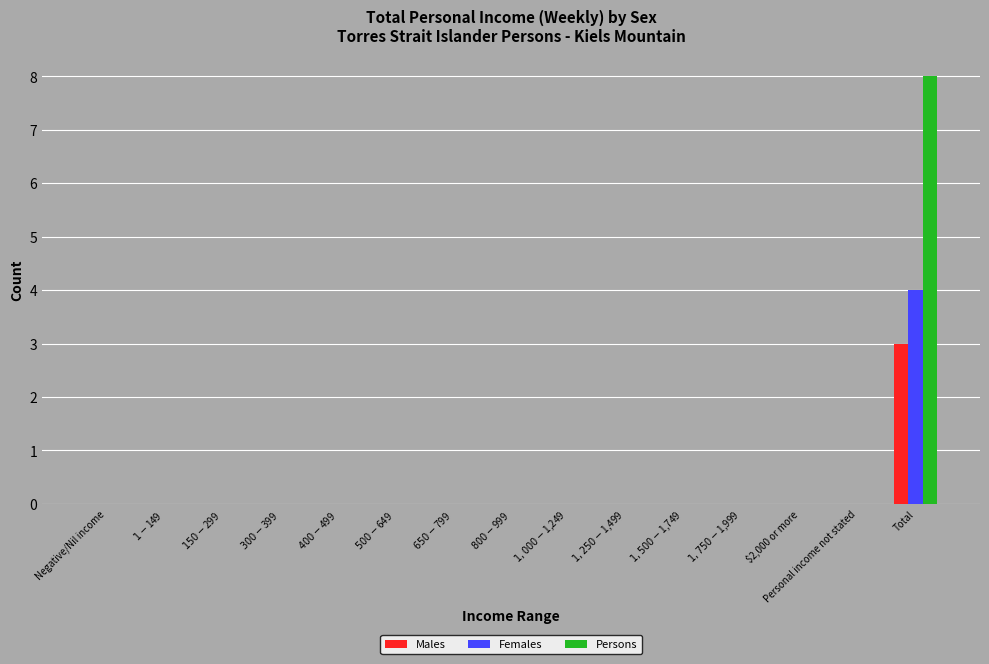

Reading right to left, list all the values displayed in this chart.

Males: Total=3	Personal income not stated=0	$2,000 or more=0	$1,750-$1,999=0	$1,500-$1,749=0	$1,250-$1,499=0	$1,000-$1,249=0	$800-$999=0	$650-$799=0	$500-$649=0	$400-$499=0	$300-$399=0	$150-$299=0	$1-$149=0	Negative/Nil income=0
Females: Total=4	Personal income not stated=0	$2,000 or more=0	$1,750-$1,999=0	$1,500-$1,749=0	$1,250-$1,499=0	$1,000-$1,249=0	$800-$999=0	$650-$799=0	$500-$649=0	$400-$499=0	$300-$399=0	$150-$299=0	$1-$149=0	Negative/Nil income=0
Persons: Total=8	Personal income not stated=0	$2,000 or more=0	$1,750-$1,999=0	$1,500-$1,749=0	$1,250-$1,499=0	$1,000-$1,249=0	$800-$999=0	$650-$799=0	$500-$649=0	$400-$499=0	$300-$399=0	$150-$299=0	$1-$149=0	Negative/Nil income=0